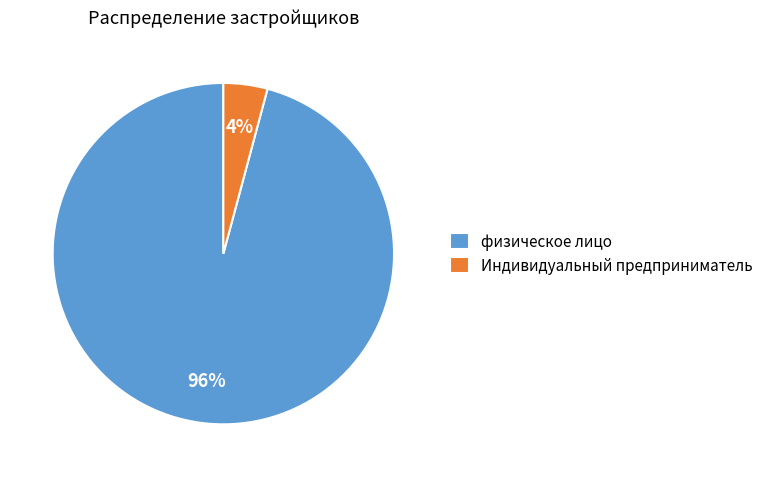

True or false: Индивидуальный предприниматель accounts for 4% of the total.

True